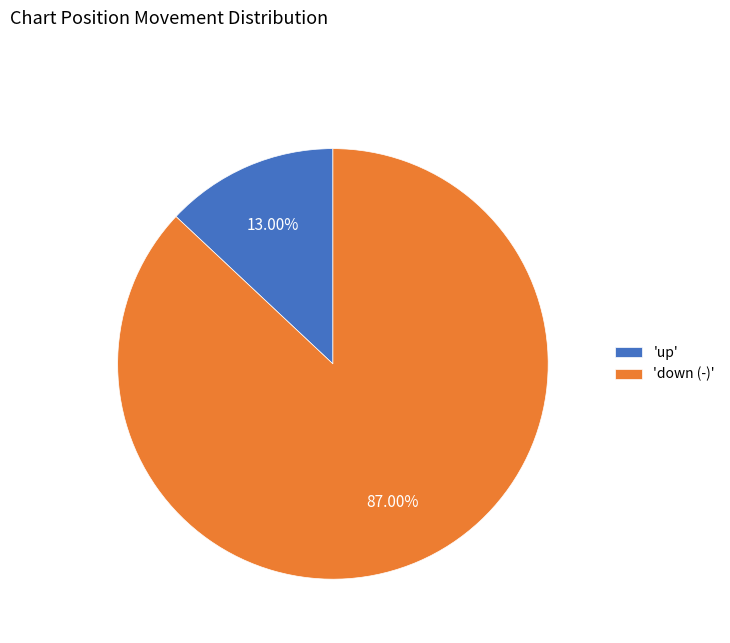

Which category accounts for the majority?

'down (-)'